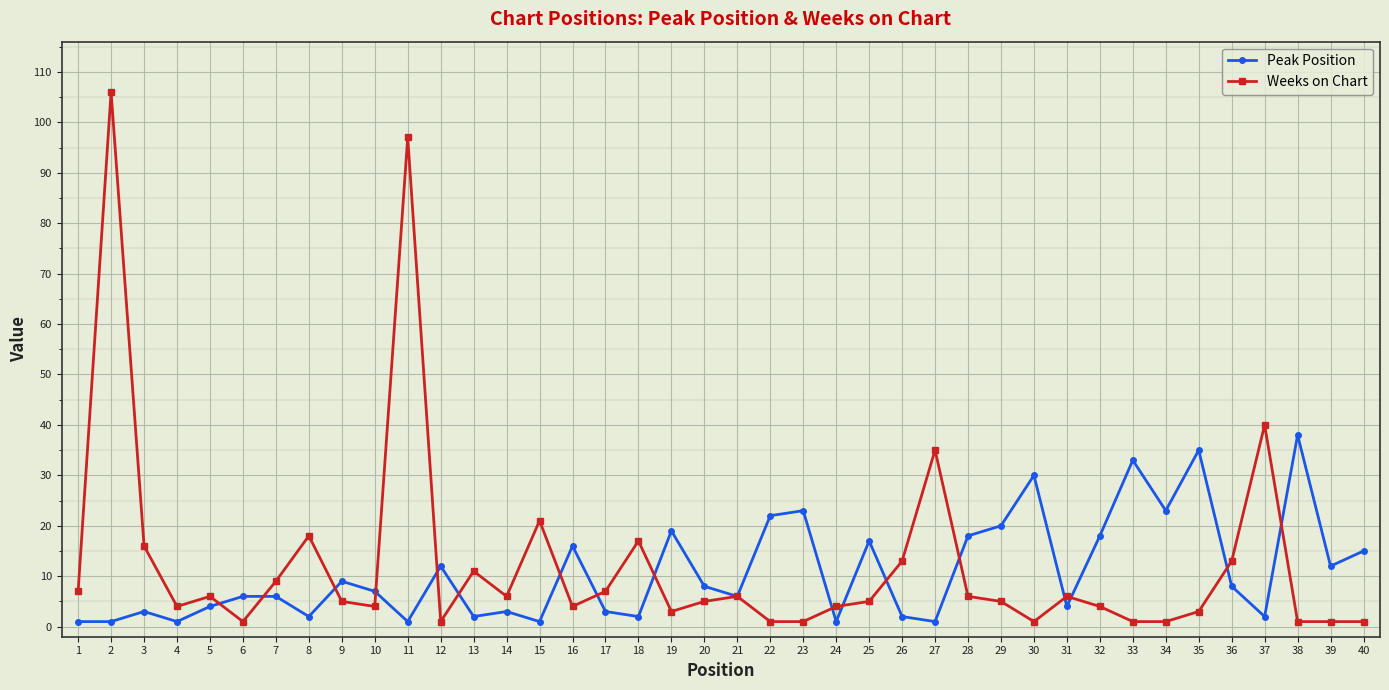

True or false: Peak Position and Weeks on Chart intersect in this chart.

True